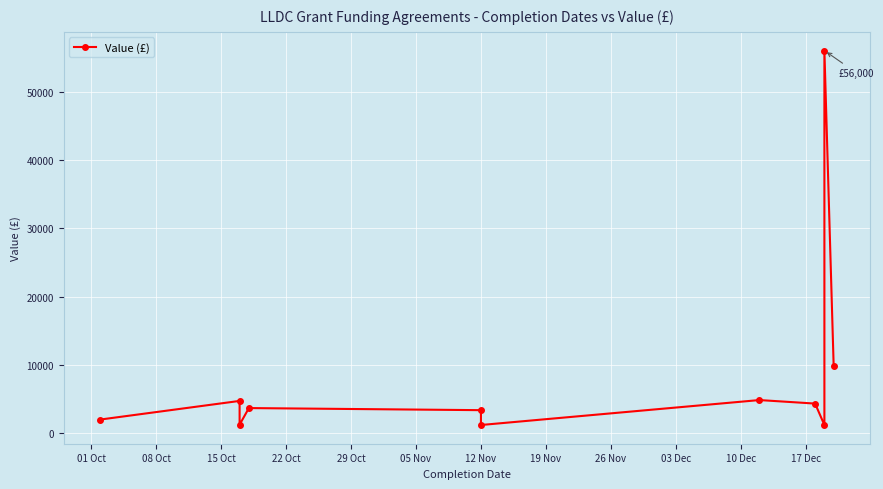

How many points are lower than both their immediate neighbors (excluding endpoints)?

3